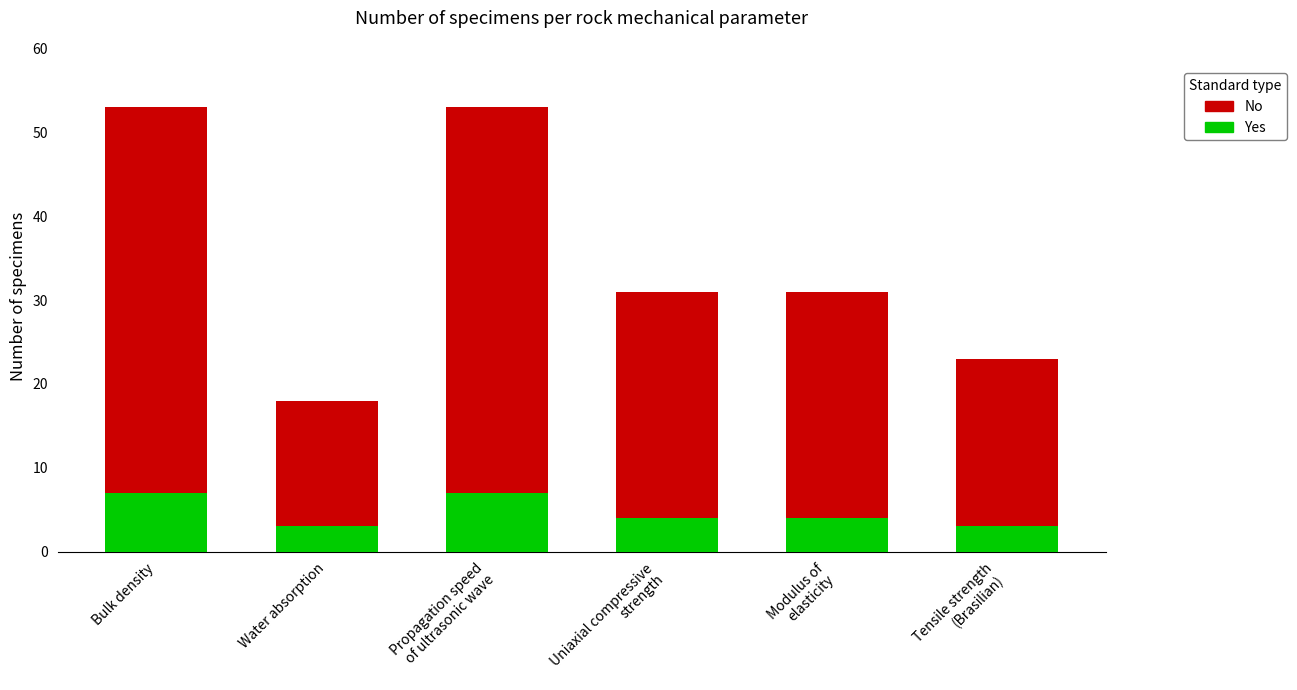

How many categories are shown in the chart?

6